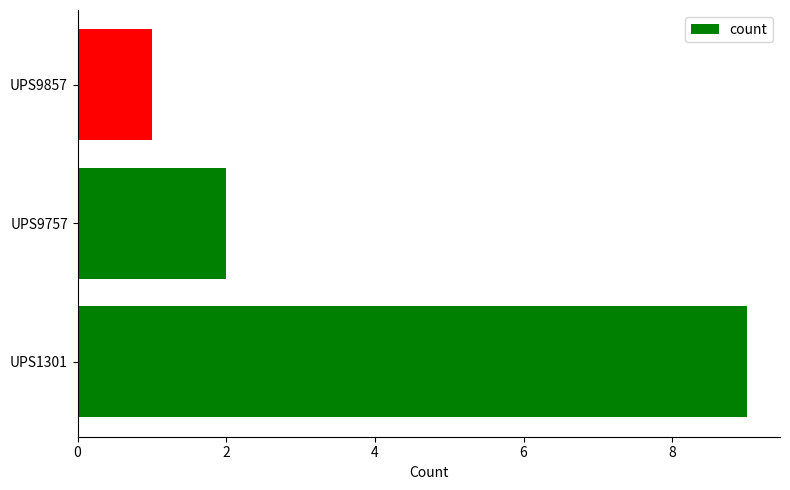

What is the sum of all values?

12